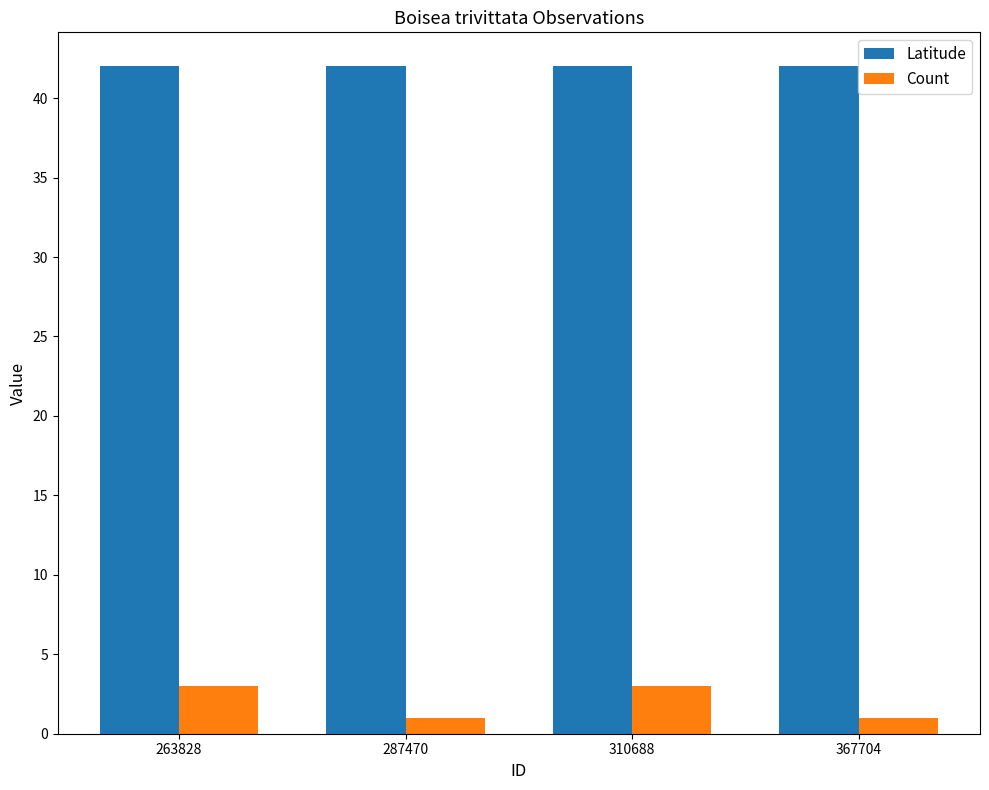

Which series has the widest spread of values?

Count